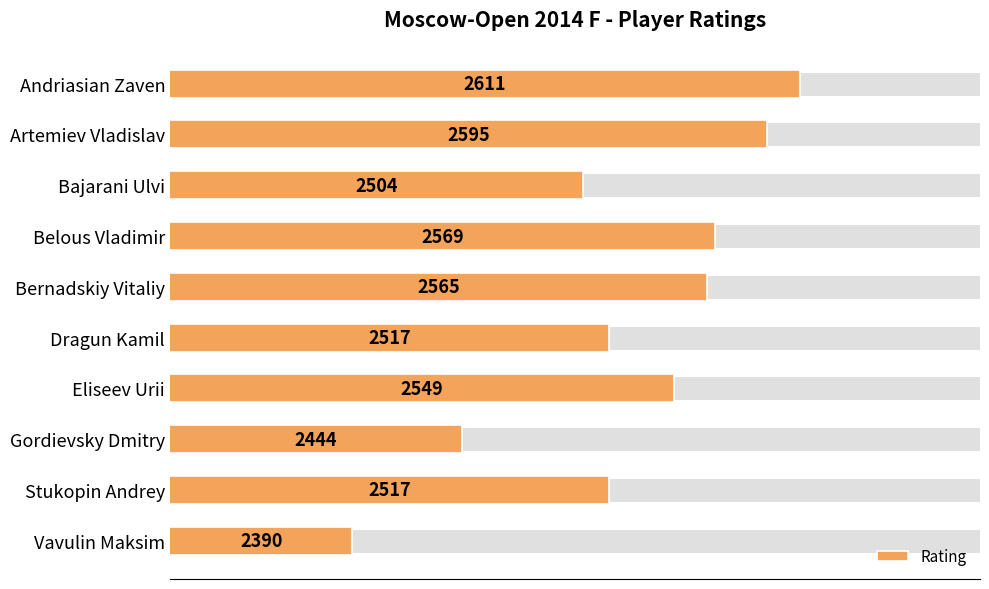

Does the chart contain stacked bars?

No